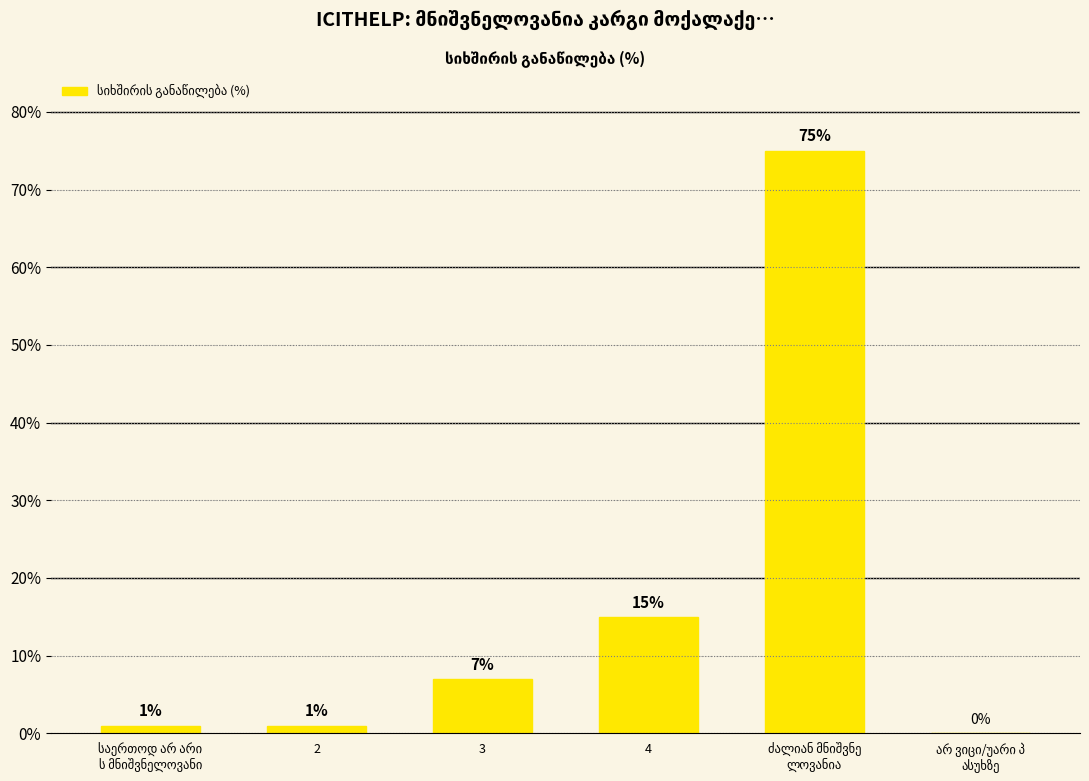

Is it true that the value at 3 is 4?

False